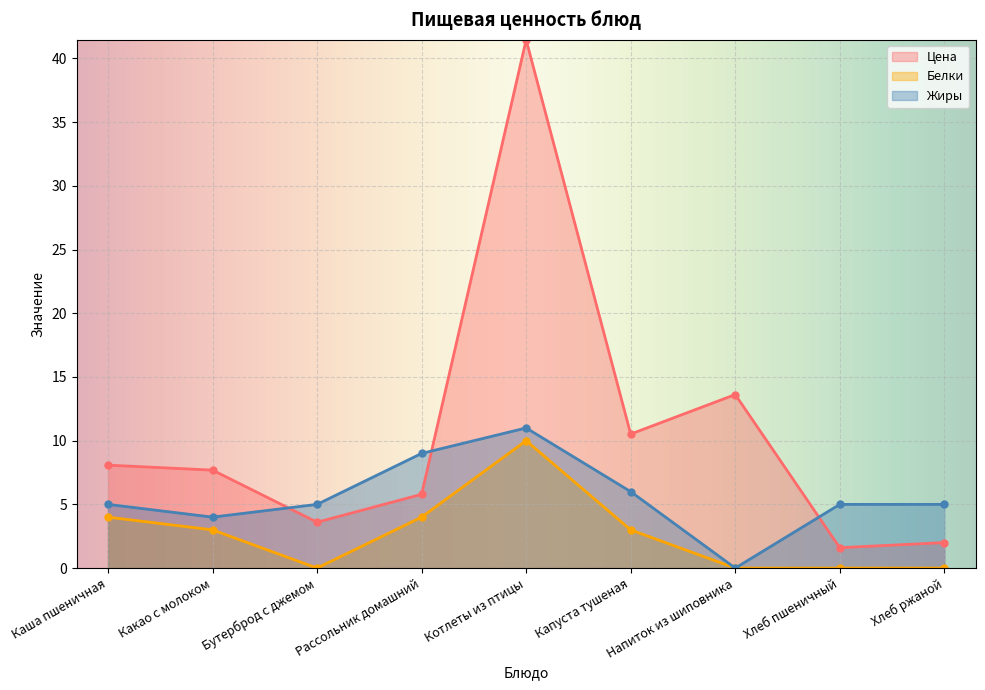

Reading left to right, what are all the values shown in this chart?

Цена: Каша пшеничная=8.1	Какао с молоком=7.7	Бутерброд с джемом=3.6	Рассольник домашний=5.8	Котлеты из птицы=41.5	Капуста тушеная=10.5	Напиток из шиповника=13.6	Хлеб пшеничный=1.6	Хлеб ржаной=2.0
Белки: Каша пшеничная=4.0	Какао с молоком=3.0	Бутерброд с джемом=0.0	Рассольник домашний=4.0	Котлеты из птицы=10.0	Капуста тушеная=3.0	Напиток из шиповника=0.0	Хлеб пшеничный=0.0	Хлеб ржаной=0.0
Жиры: Каша пшеничная=5.0	Какао с молоком=4.0	Бутерброд с джемом=5.0	Рассольник домашний=9.0	Котлеты из птицы=11.0	Капуста тушеная=6.0	Напиток из шиповника=0.0	Хлеб пшеничный=5.0	Хлеб ржаной=5.0